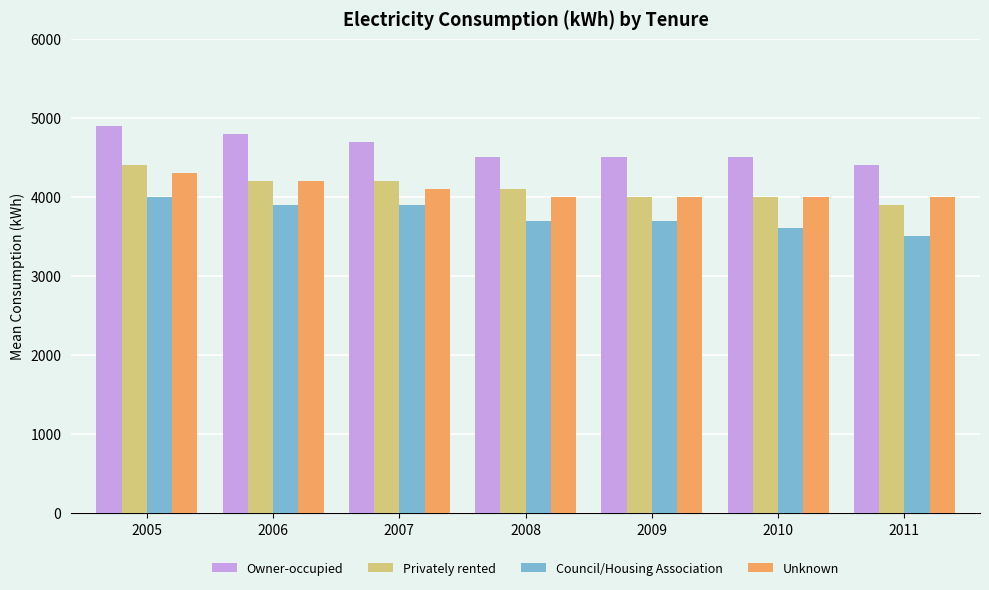

At how many categories does at least one series exceed 4554?

3